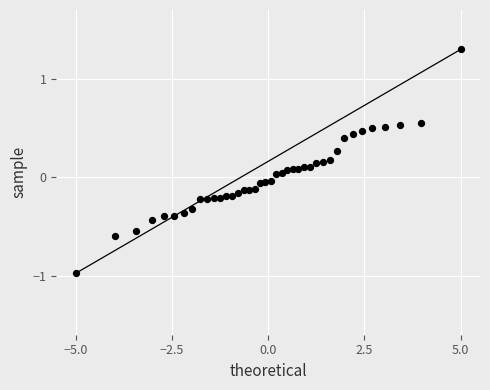

What is the range of Y values (max minus min)?

2.3